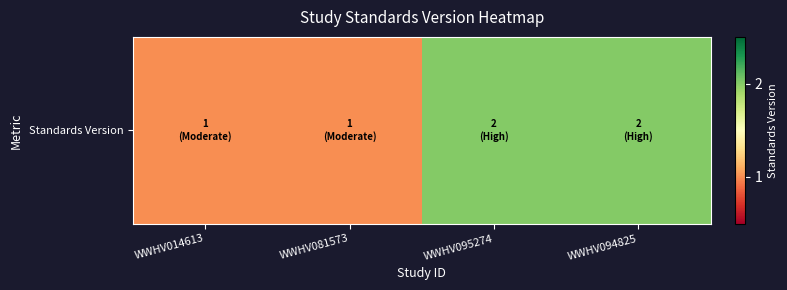

Rank the categories by value from highest to lowest.

WWHV095274, WWHV094825, WWHV014613, WWHV081573